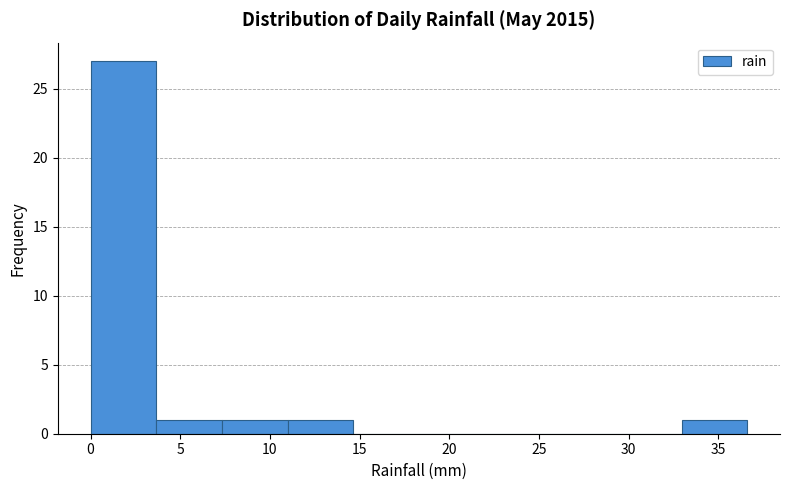

Reading left to right, list every bar in this chart as the range it spans on the x-axis followed by its height. Neither the bar edges nor the heights are printed on the chart, so give them approximately, as read against the axes.

0.0 to 3.5: 27
3.5 to 7.5: 1
7.5 to 11.0: 1
11.0 to 14.5: 1
14.5 to 18.5: 0
18.5 to 22.0: 0
22.0 to 25.5: 0
25.5 to 29.5: 0
29.5 to 33.0: 0
33.0 to 36.5: 1